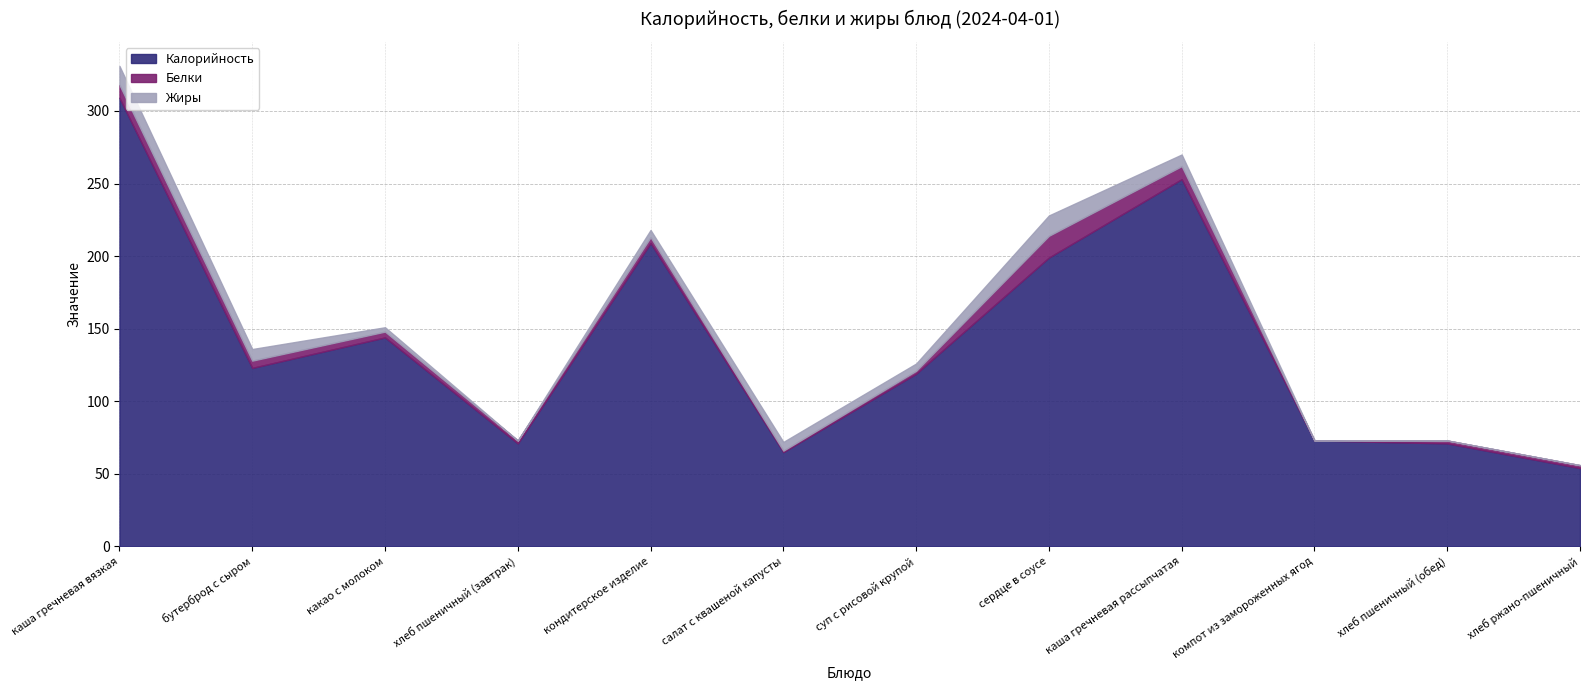

At which label is Белки closest to 7?

каша гречневая вязкая